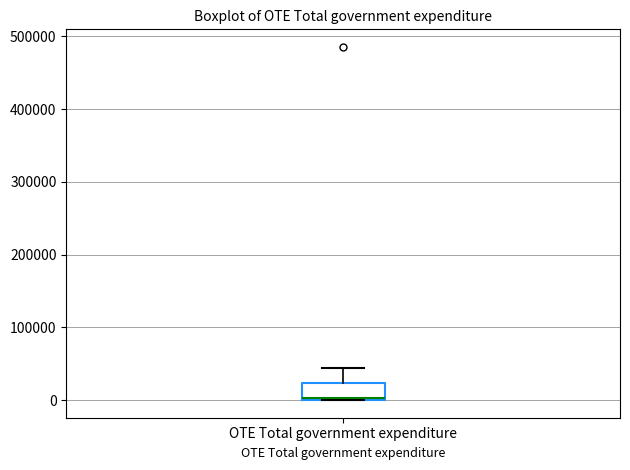

Read this box plot against the y-axis: the position of the median line, the range covered by the box, and the ends of both whiskers. The values are not printed on the chart, so give them approximately, as read against the axis.

median 0, box 0 to 20000, whiskers 0 to 40000